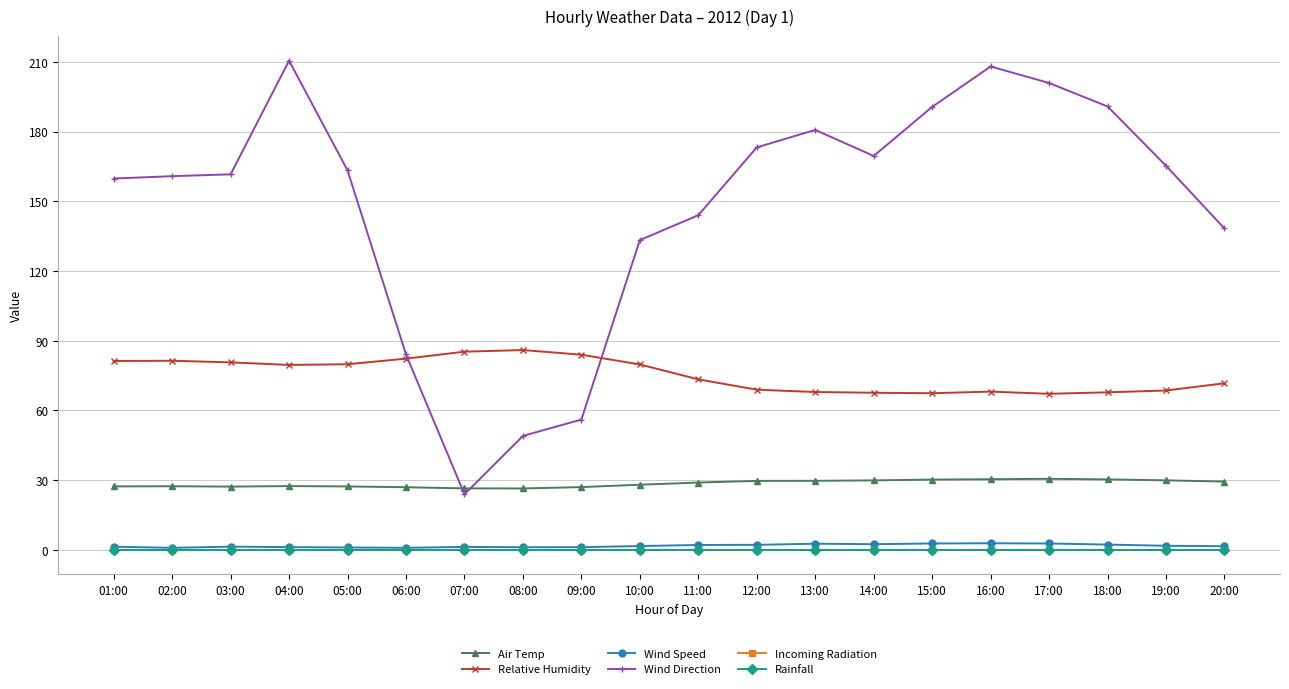

Count the number of categories in the chart.

20